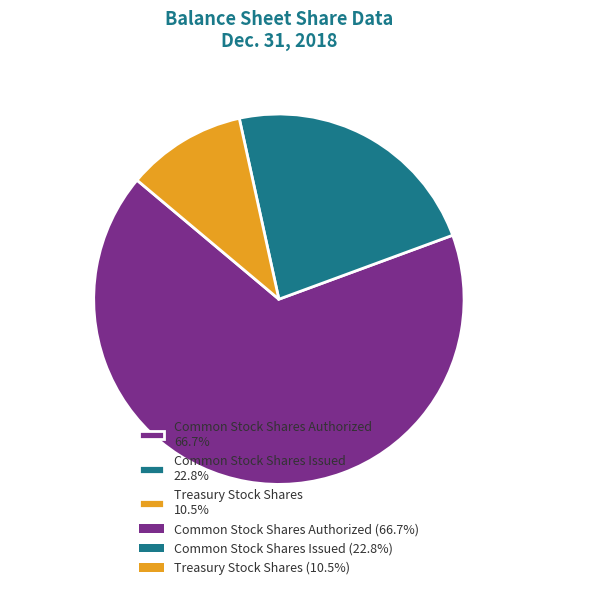

Which has a higher value, Common Stock Shares Issued or Treasury Stock Shares?

Common Stock Shares Issued